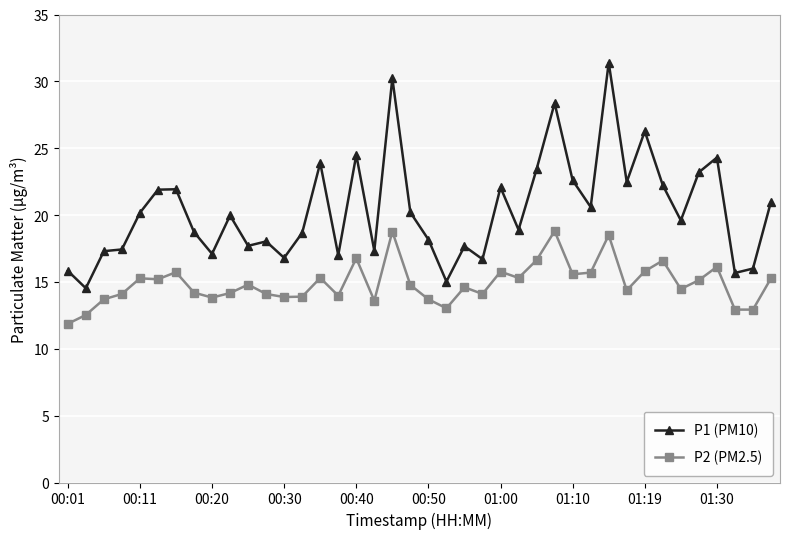

Which series has the largest range (max minus min)?

P1 (PM10)